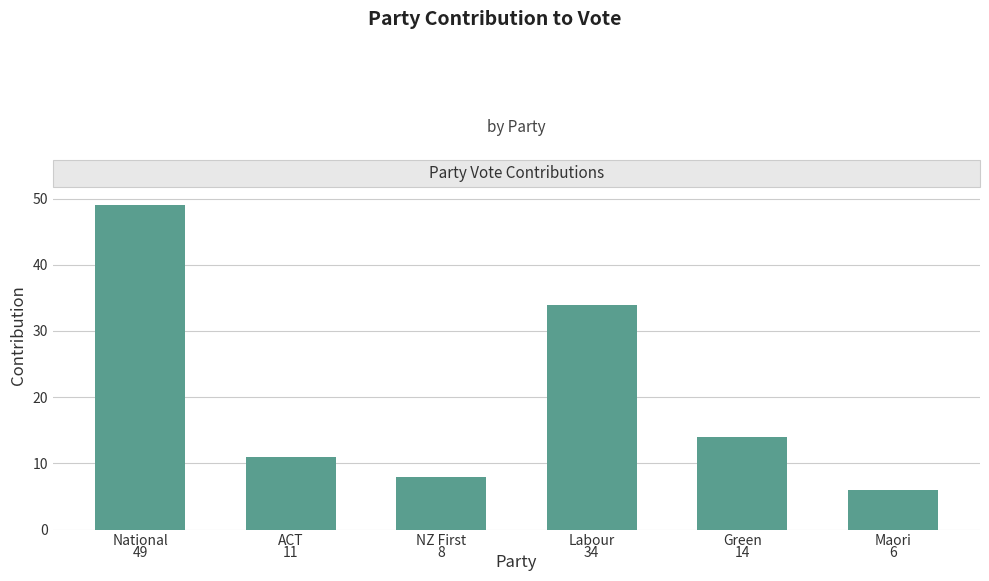

What is the sum of the values at National and Maori?

55